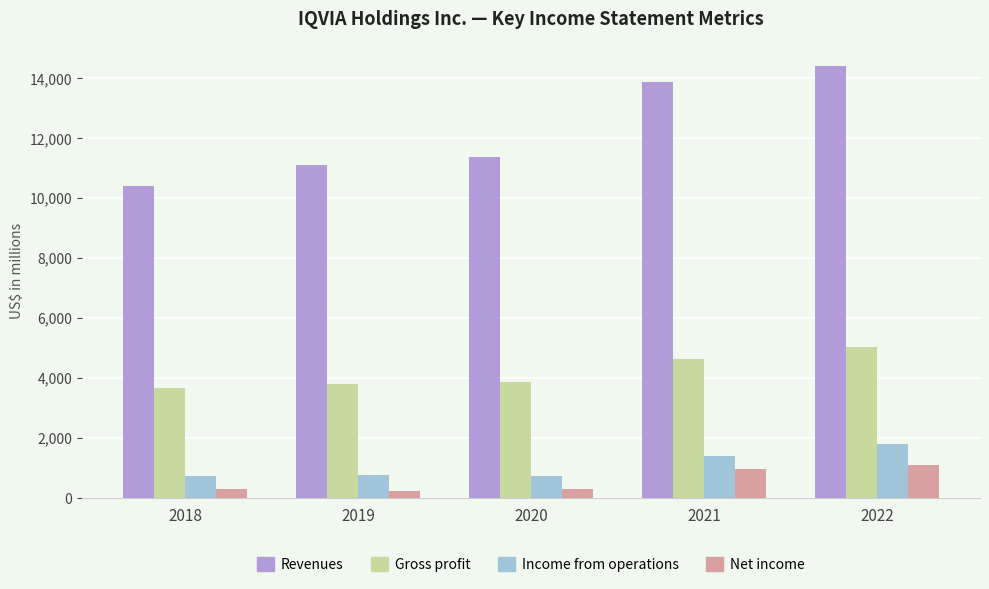

At 2018, list the series in order from largest to smallest.

Revenues, Gross profit, Income from operations, Net income